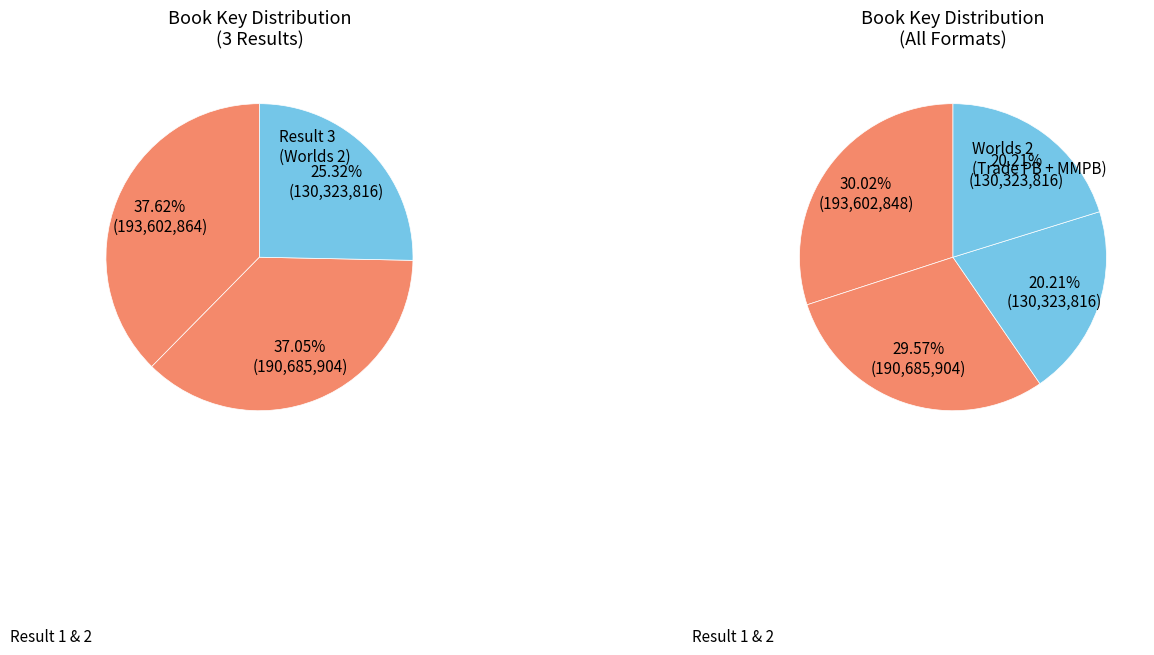

To the nearest percent, what is the difference between the largest and smallest slice percentages?

12%